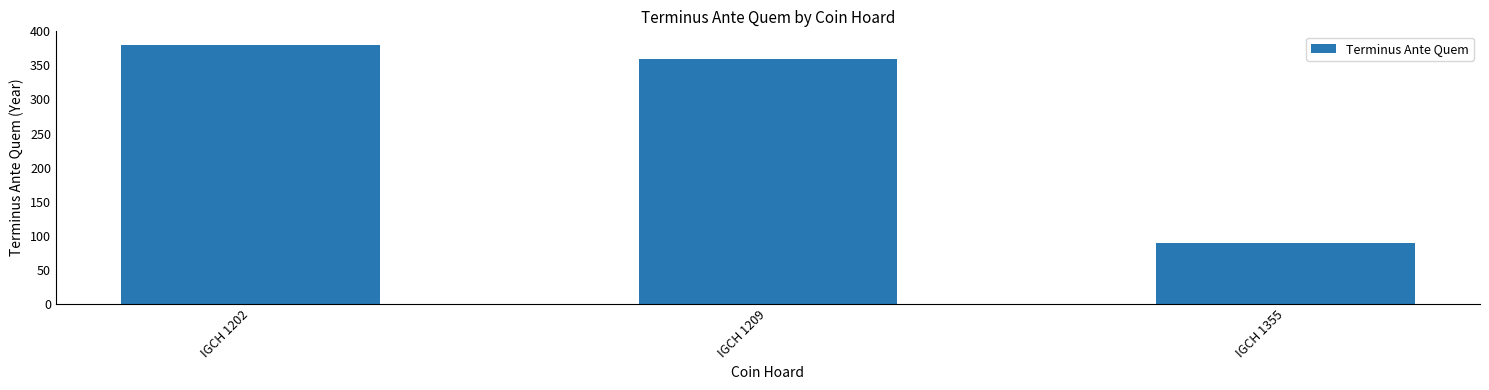

How many distinct data groups are displayed?

1